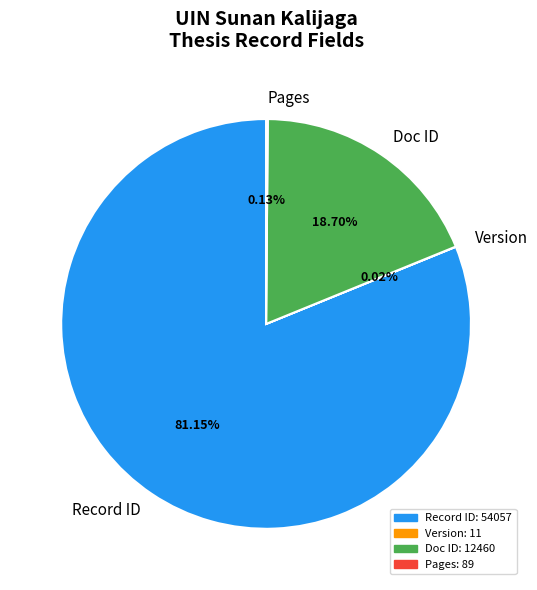

Approximately how many times larger is the value at Record ID compared to Doc ID?

4.3